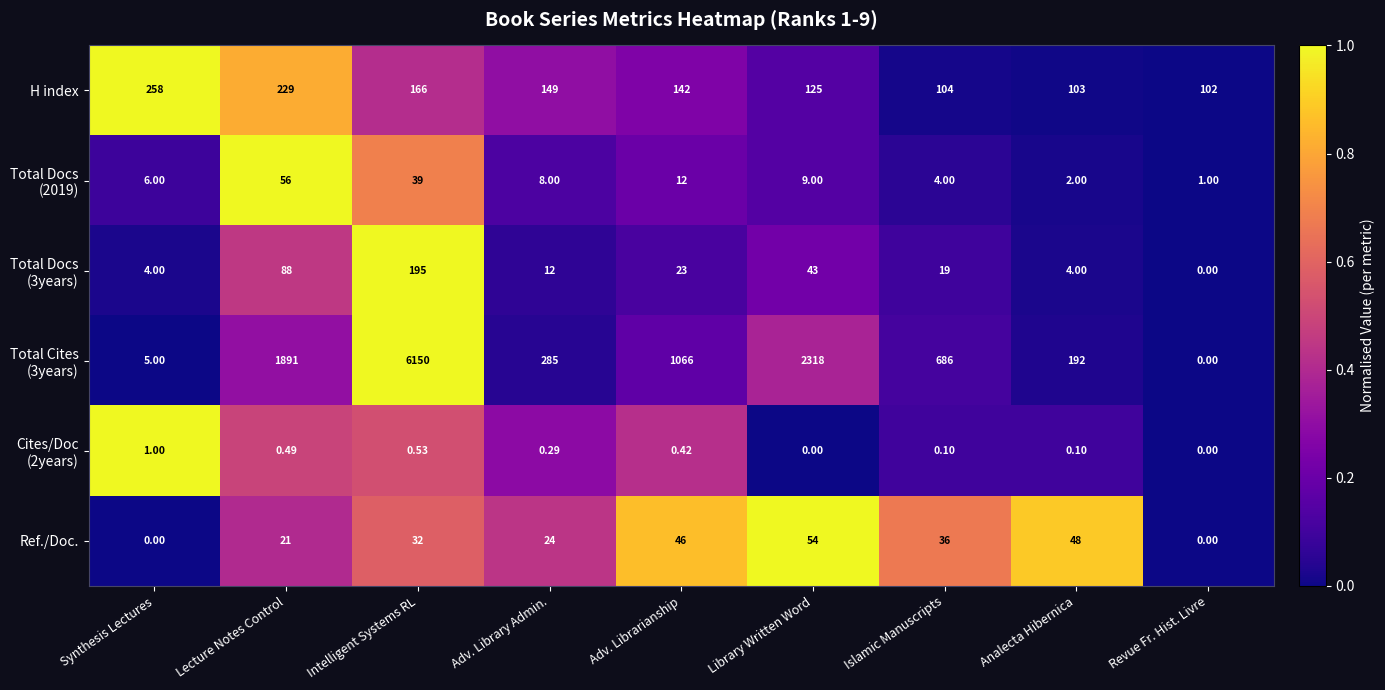

At which category is the sum across all series the highest?

Intelligent Systems RL